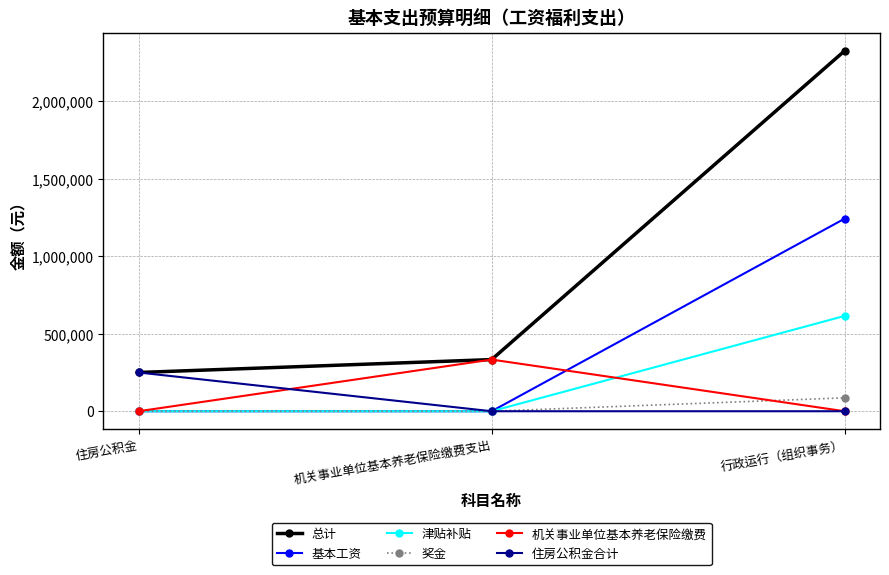

What is the label of the 1st point from the right?

行政运行（组织事务）